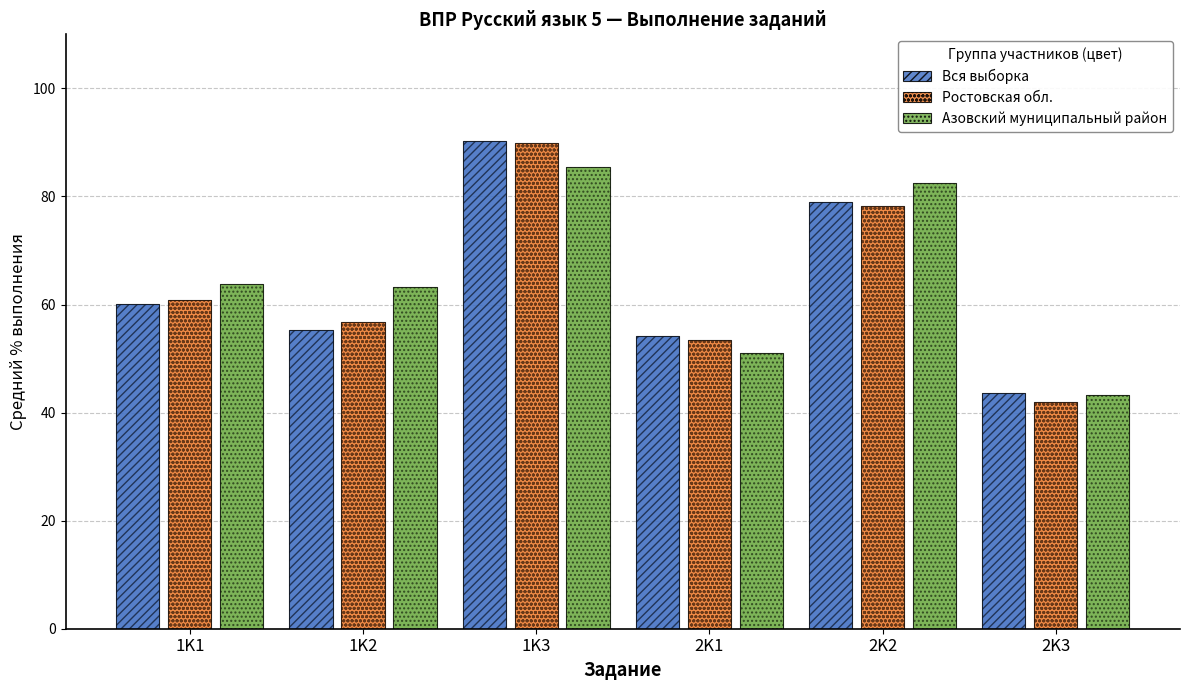

How many bars are there in each group?

3